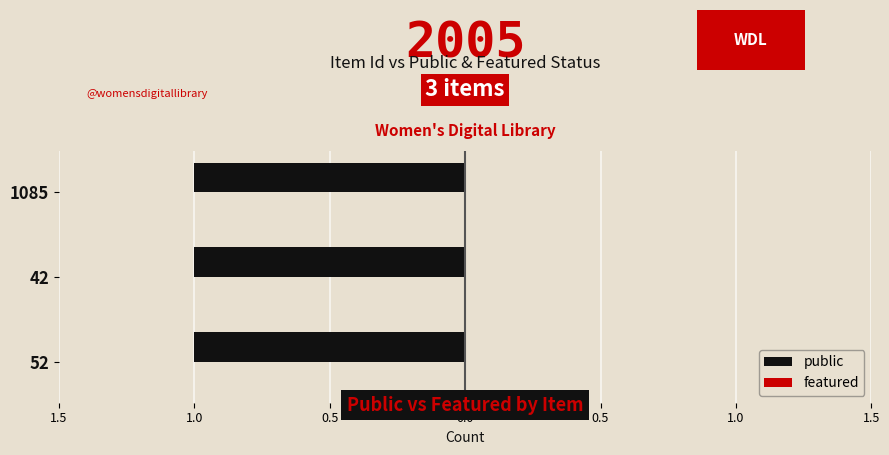

The featured series shows 0 at 52. True or false?

True